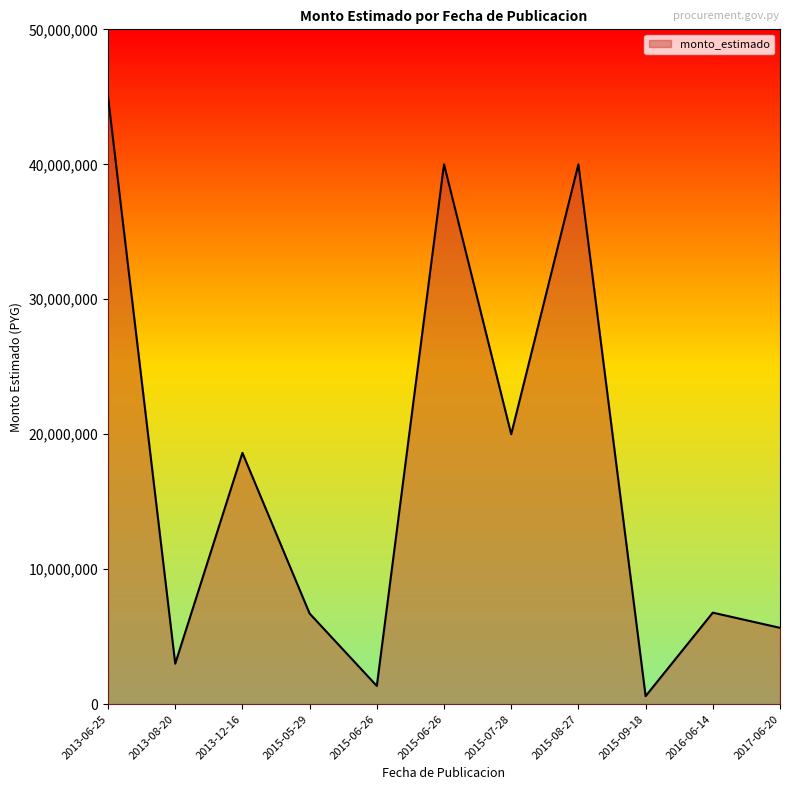

At which label is the value closest to 22797500?

2015-07-28